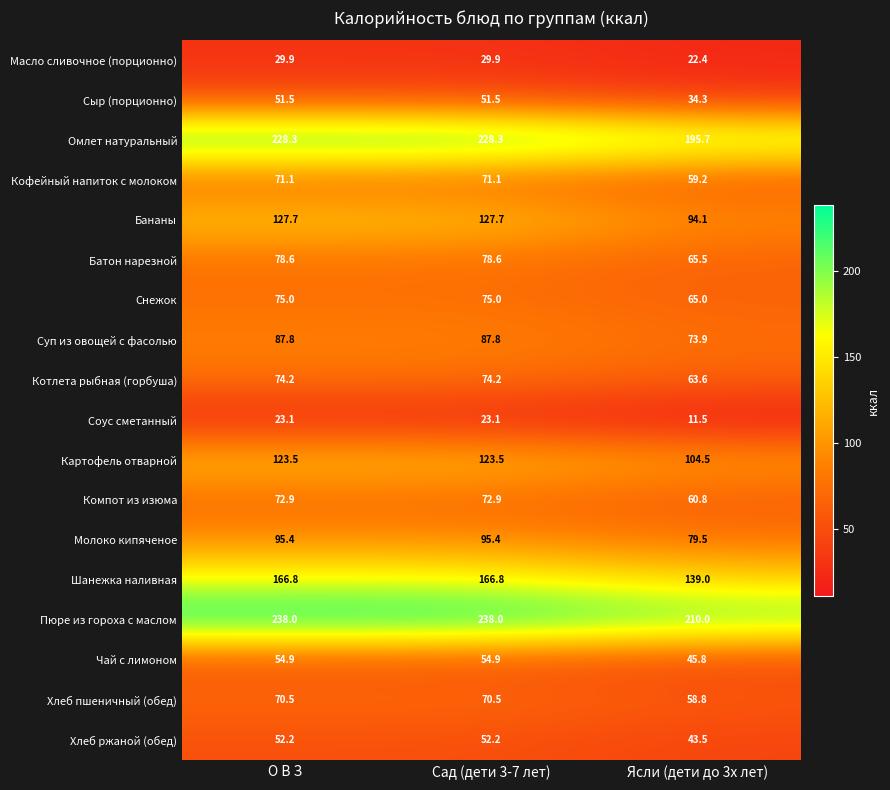

List the series in order of their peak value, lowest first.

Соус сметанный, Масло сливочное (порционно), Сыр (порционно), Хлеб ржаной (обед), Чай с лимоном, Хлеб пшеничный (обед), Кофейный напиток с молоком, Компот из изюма, Котлета рыбная (горбуша), Снежок, Батон нарезной, Суп из овощей с фасолью, Молоко кипяченое, Картофель отварной, Бананы, Шанежка наливная, Омлет натуральный, Пюре из гороха с маслом